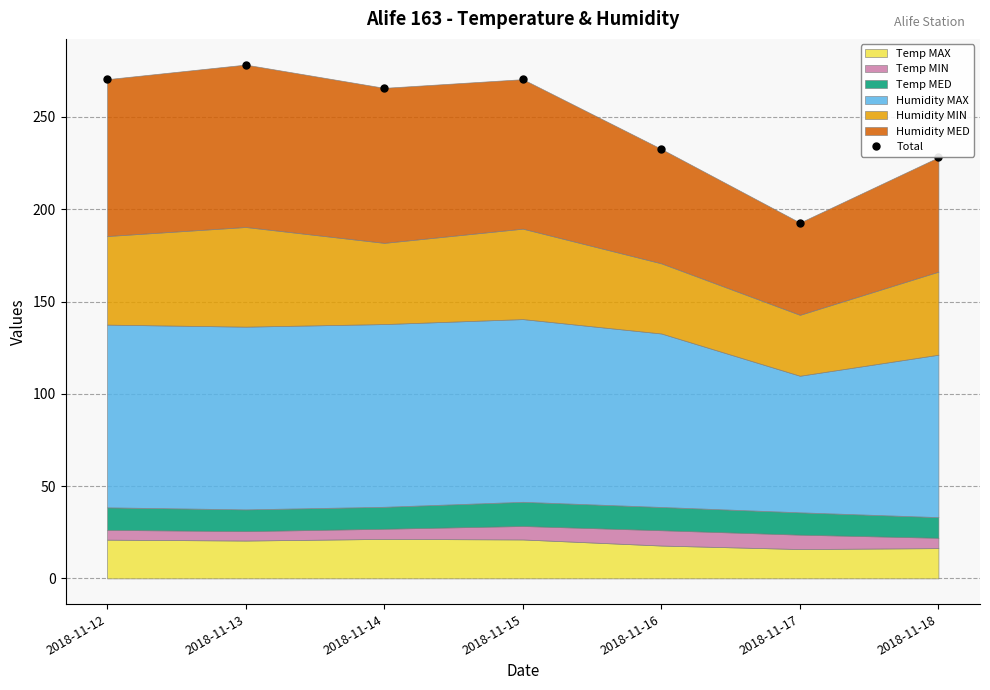

Does the chart display data point markers on the line(s)?

Yes